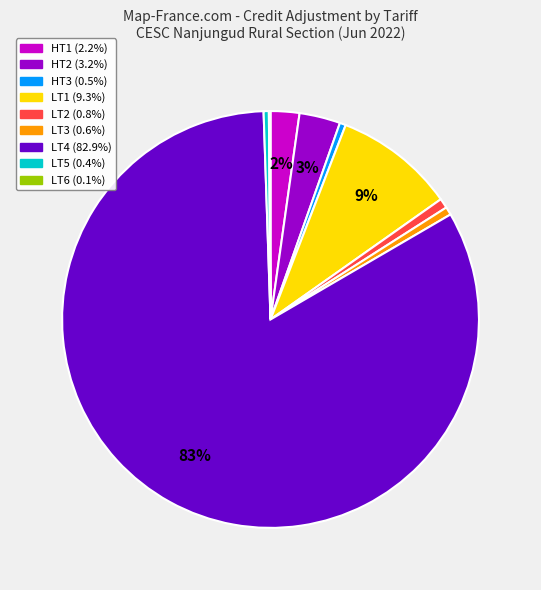

Is there any slice that represents more than half of the pie?

Yes